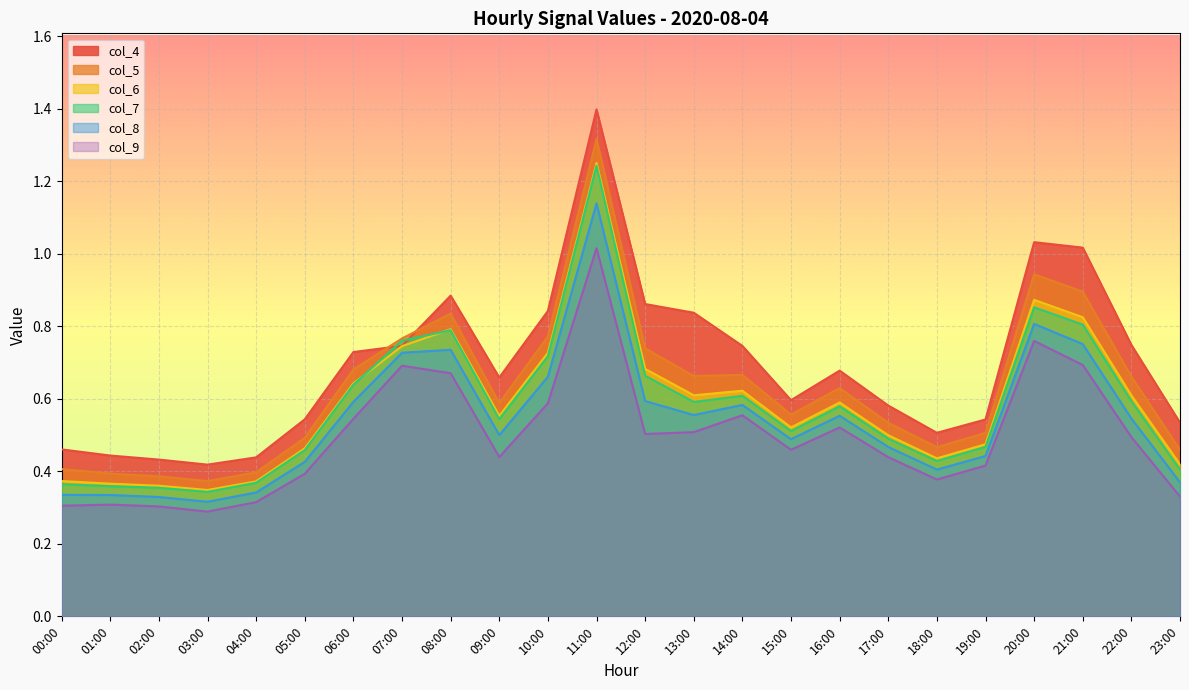

What is the difference between the second highest and minimum values in the col_7 series?

0.5